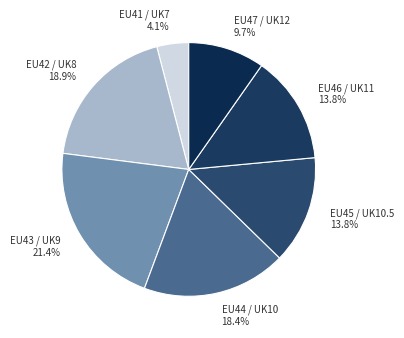

To the nearest percent, what is the difference between the EU47 / UK12 and EU44 / UK10 slice percentages?

9%